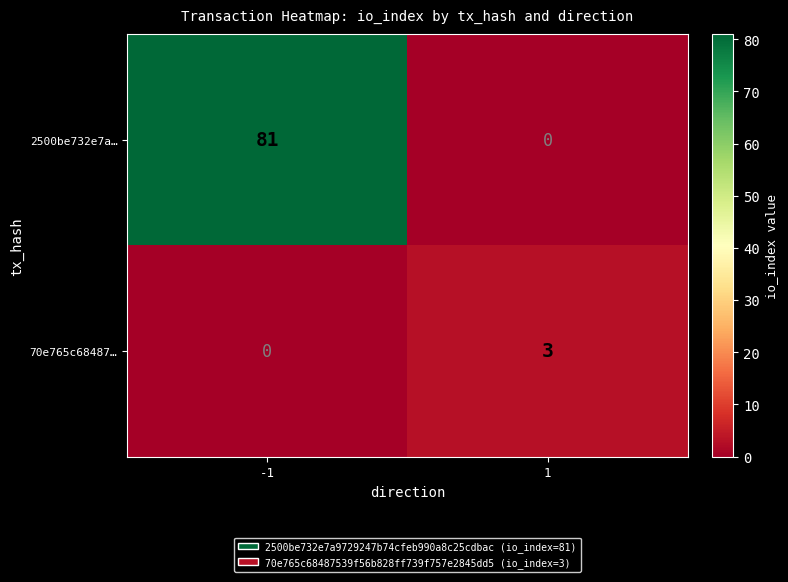

Which series has the widest spread of values?

2500be732e7a…